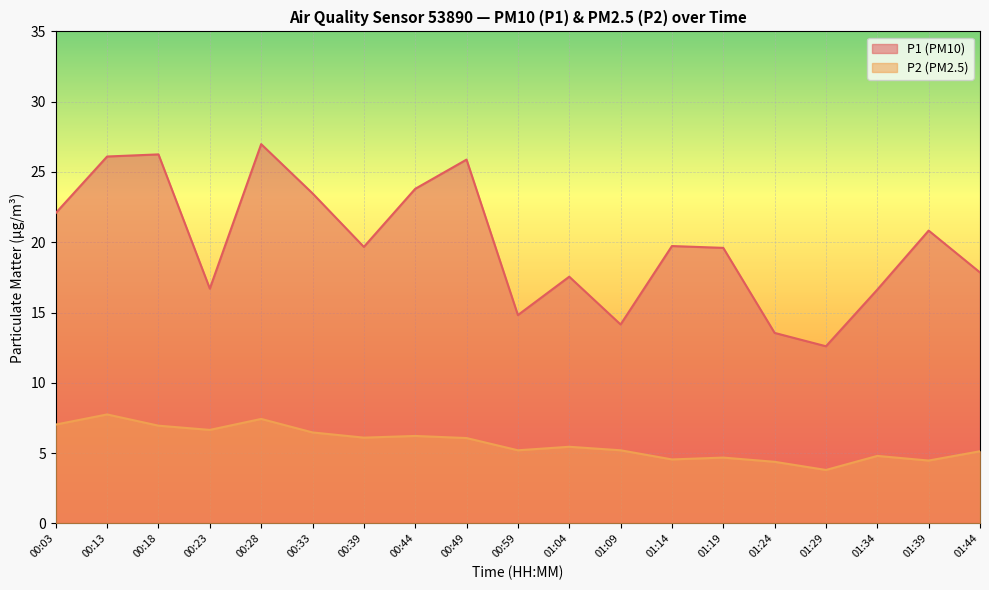

Is the value of P1 at 01:29 greater than the value of P2 at 01:19?

Yes